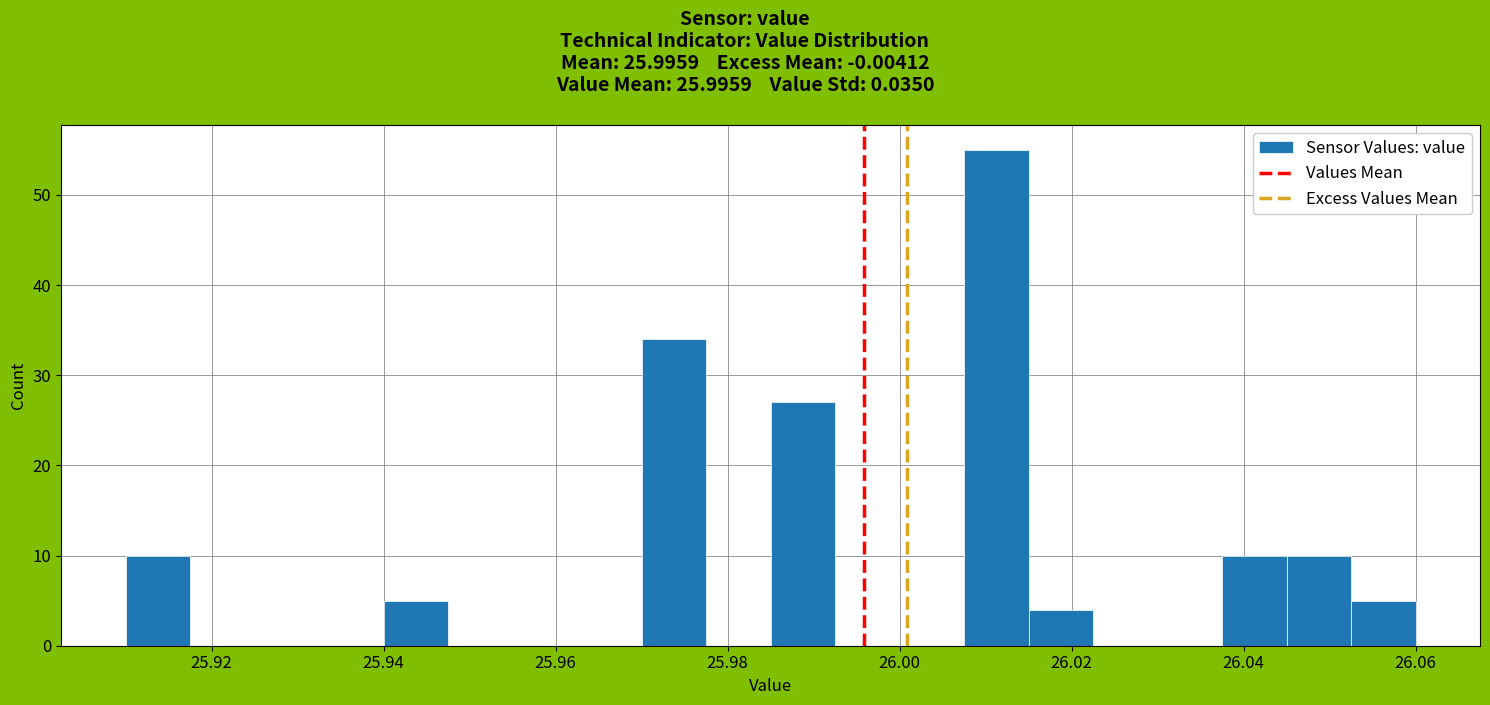

Around what value on the x-axis is the tallest bar? Give the approximate position of its centre, as read against the axis.

26.012